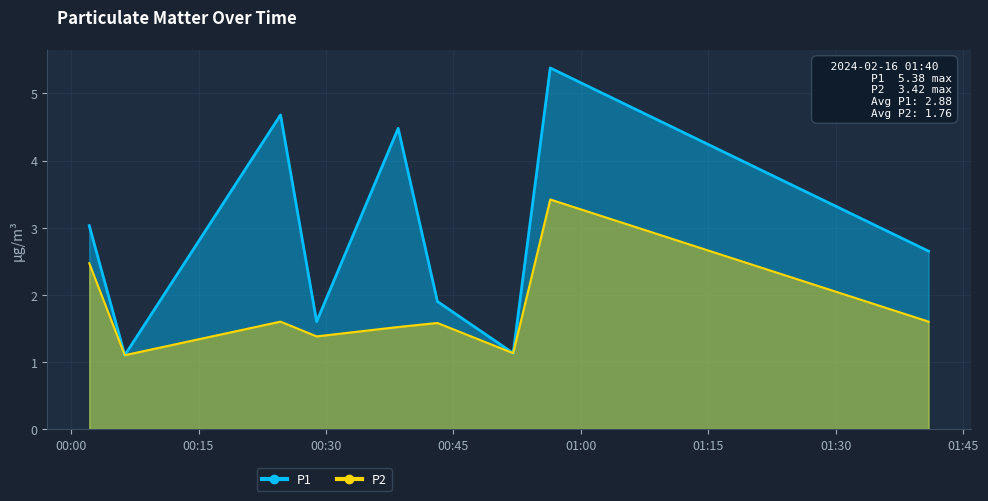

Reading right to left, what are all the values shown in this chart?

P1: 2.6	5.4	1.1	1.9	4.5	1.6	4.7	1.1	3.0
P2: 1.6	3.4	1.1	1.6	1.5	1.4	1.6	1.1	2.5